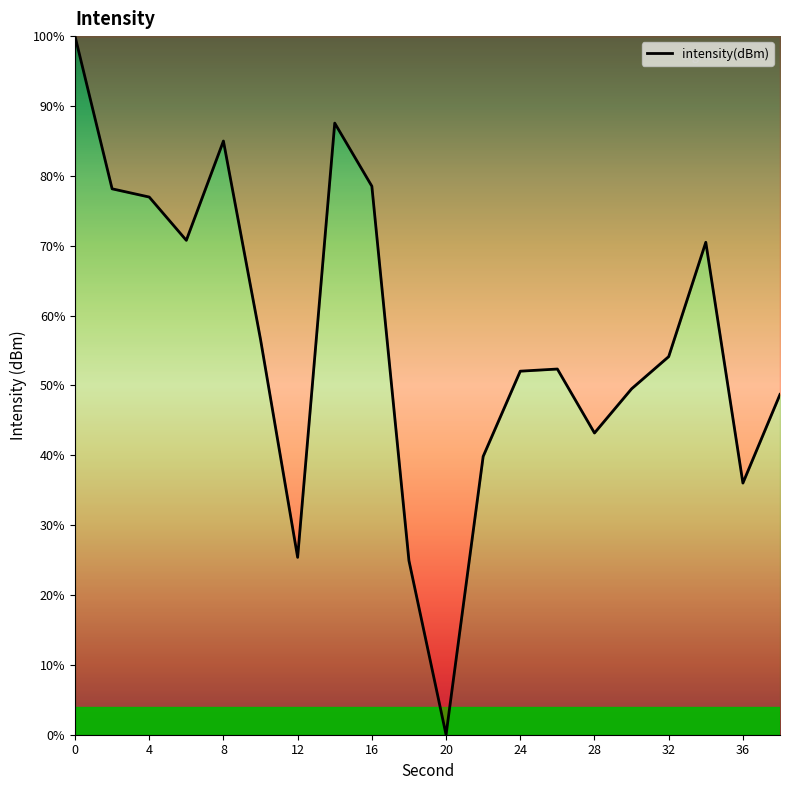

What is the greatest value displayed?

100.0